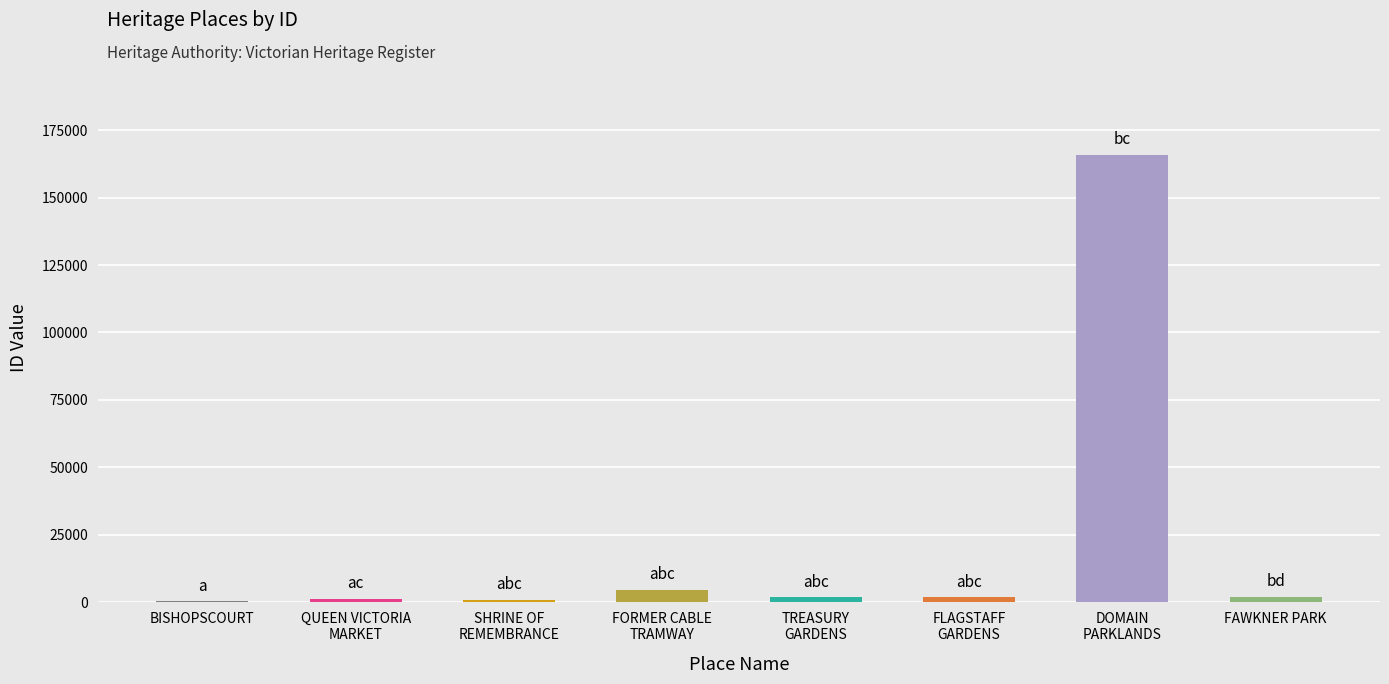

Rank the categories by value from lowest to highest.

BISHOPSCOURT, SHRINE OF REMEMBRANCE, QUEEN VICTORIA MARKET, FLAGSTAFF GARDENS, TREASURY GARDENS, FAWKNER PARK, FORMER CABLE TRAMWAY ENGINE HOUSE, DOMAIN PARKLANDS